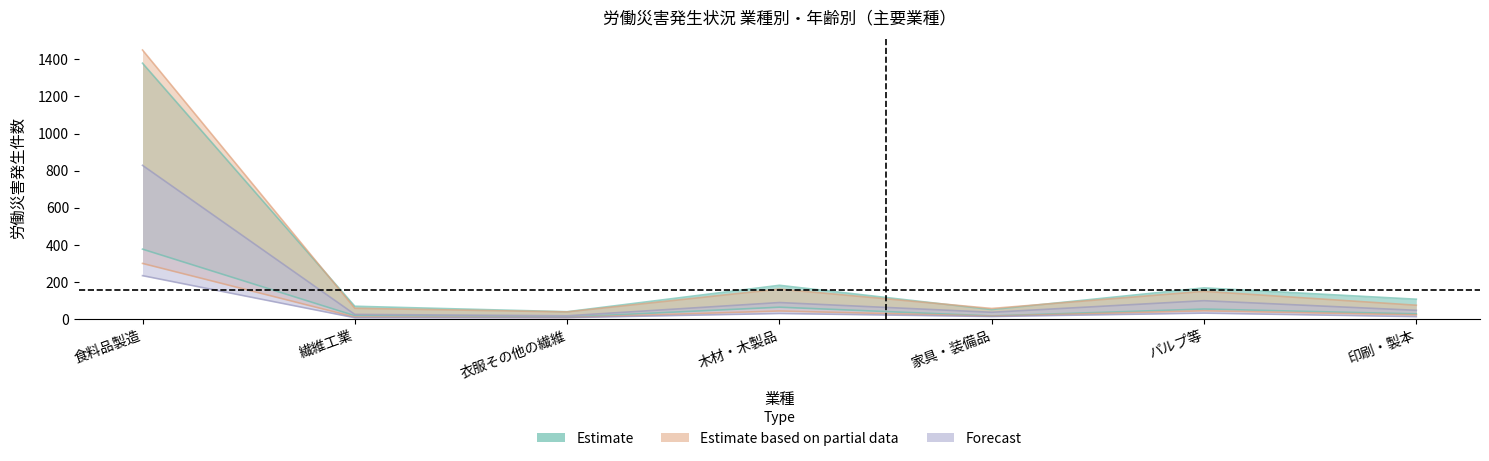

What is the smallest value displayed?

6.5